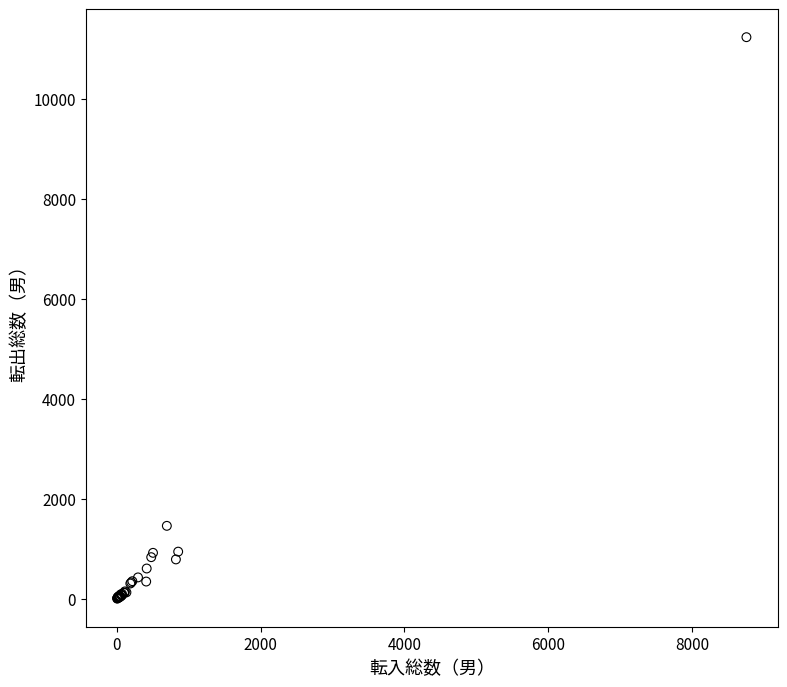

What Y value in the scatter plot is closest to 5616?

1459.0